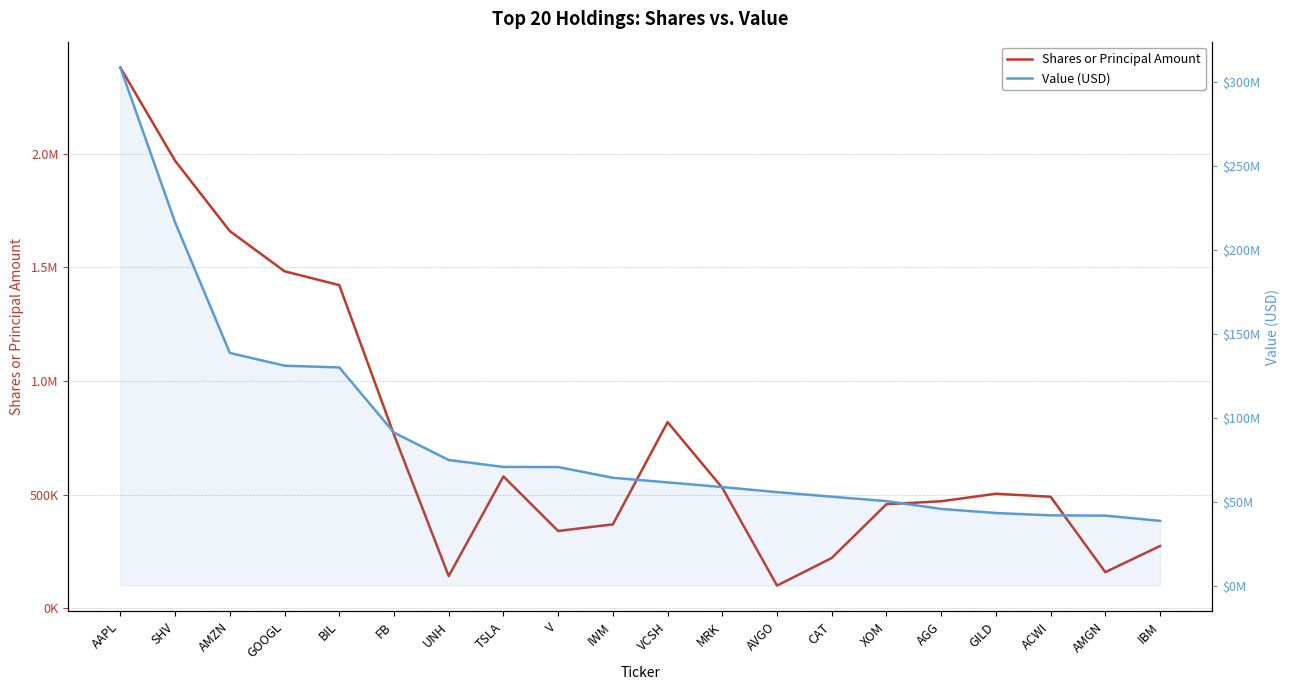

Is the value of Shares or Principal Amount at FB greater than the value of Value (USD) at GOOGL?

No